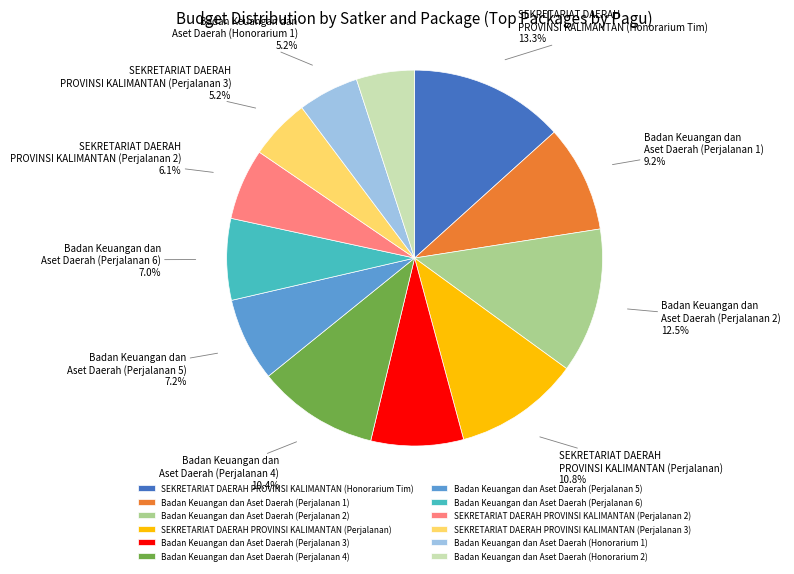

How many segments does this pie chart have?

12